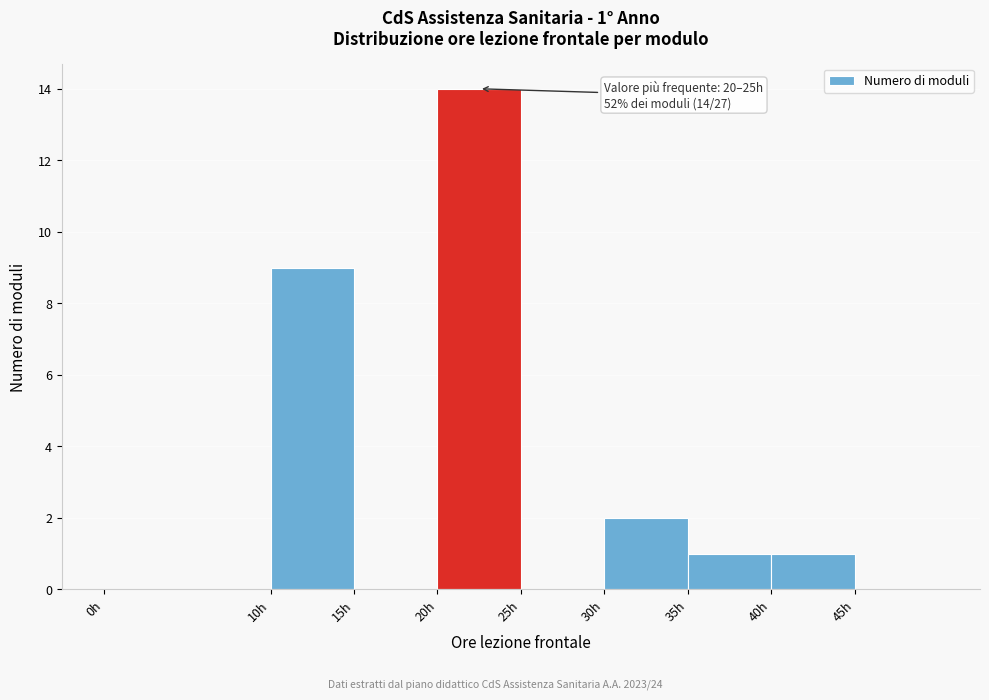

Over which range of the x-axis is the bar tallest?

20 to 25